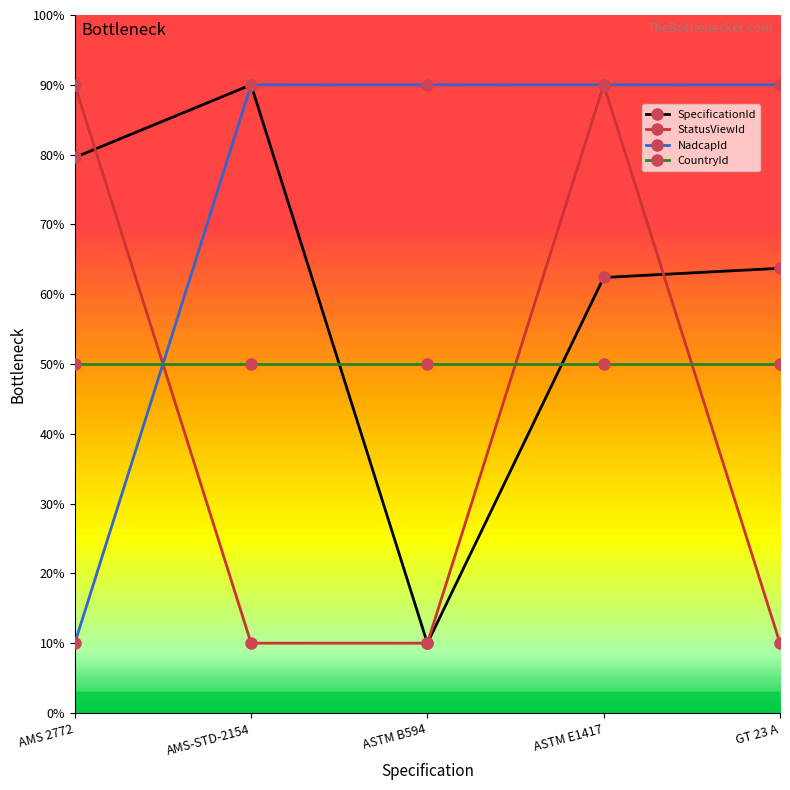

How many data points does each series have?

5